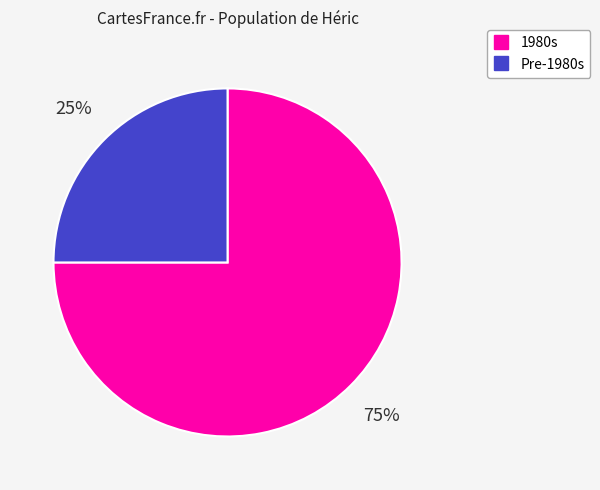

To the nearest percent, what is the difference between the largest and smallest slice percentages?

50%